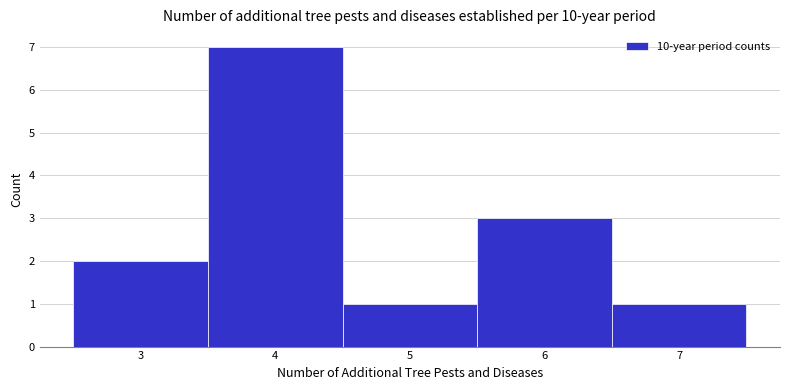

How tall is the bar that spans 5.5 to 6.5 on the x-axis? The values are not printed on the chart, so give them approximately, as read against the axis.

3